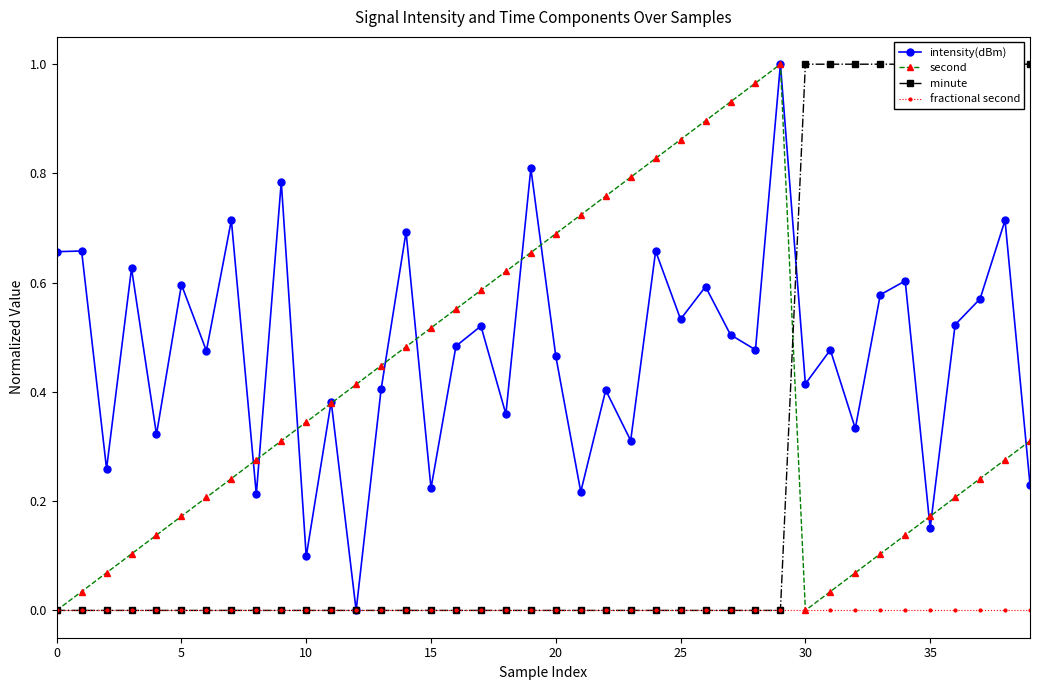

List the series in order of their peak value, lowest first.

fractional second, intensity(dBm), second, minute